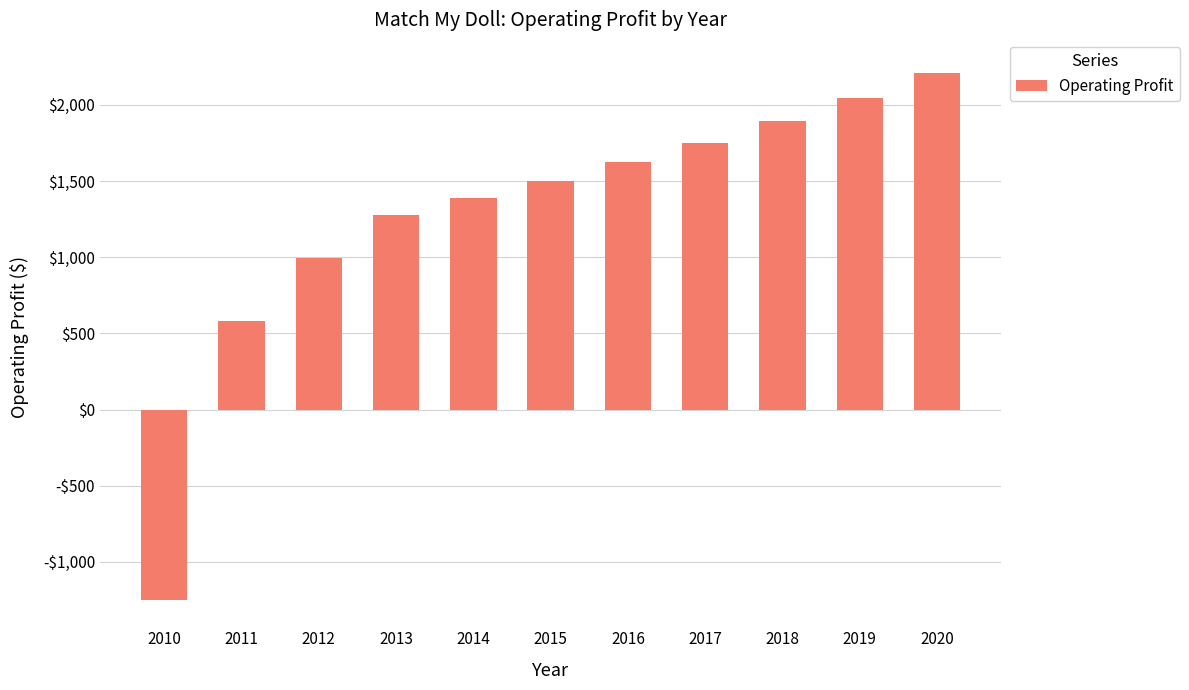

Are the bars grouped side by side (vs. stacked)?

No